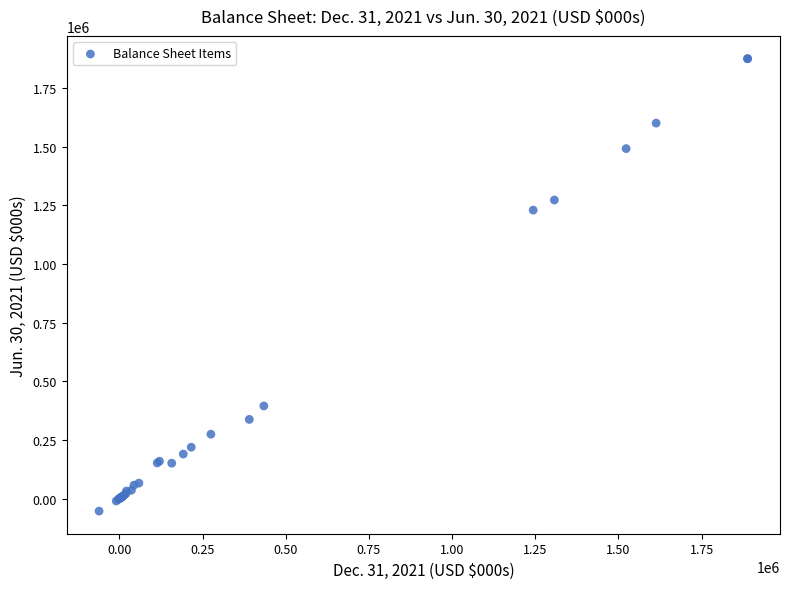

What Y value in the scatter plot is closest to 910835?

1229451